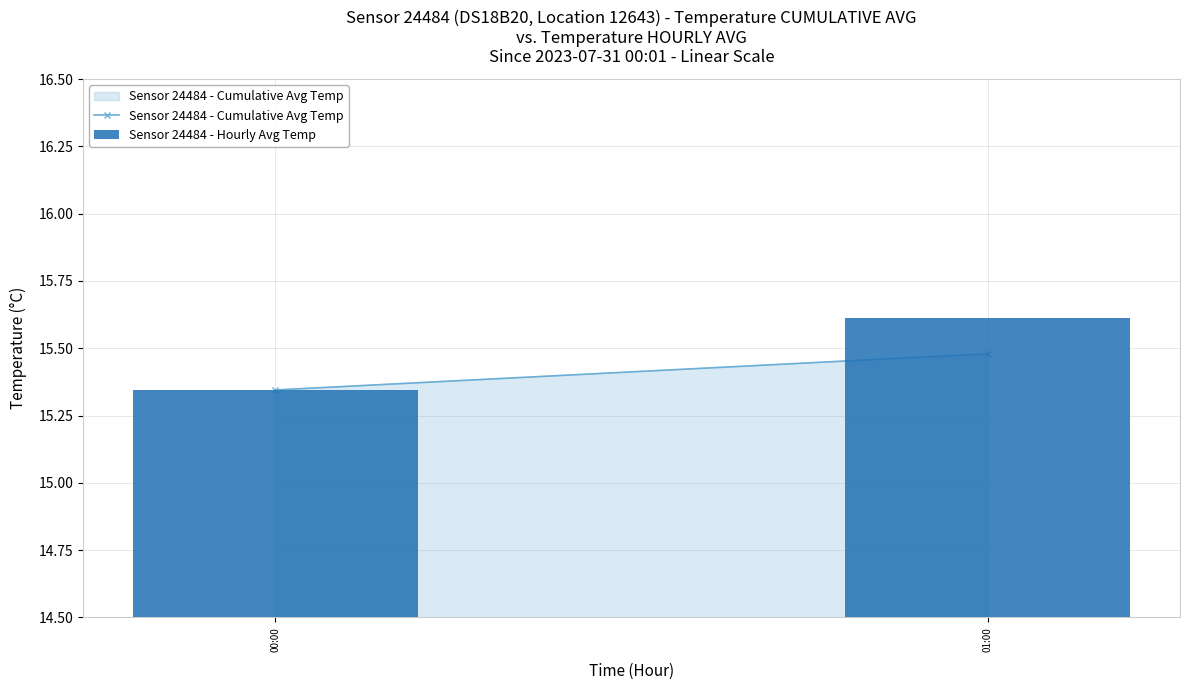

The value at 01:00 is 21.8. True or false?

False